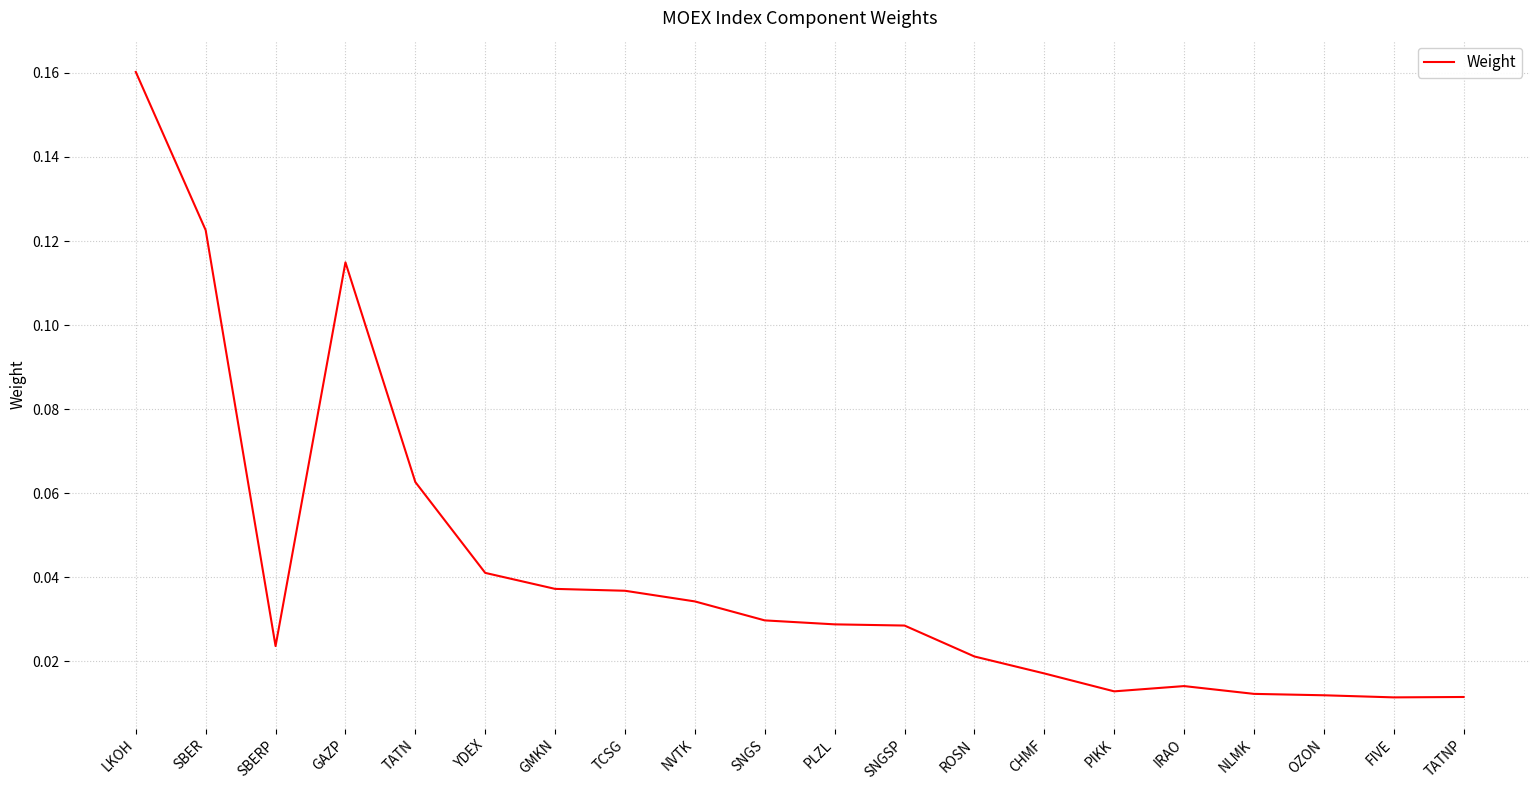

Between PLZL and PIKK, which is larger?

PLZL